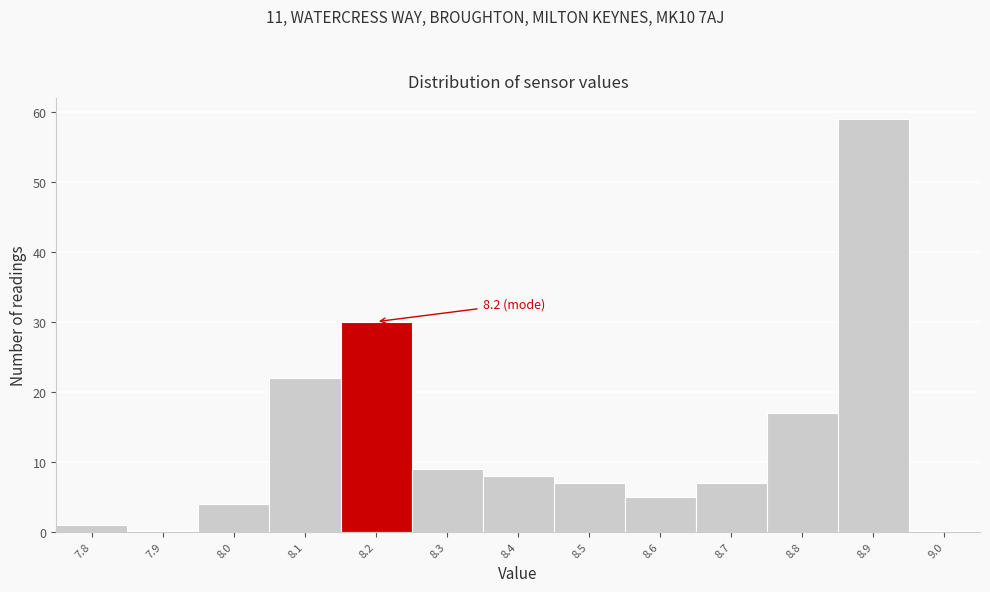

Over which range of the x-axis is the bar tallest?

8.85 to 8.95